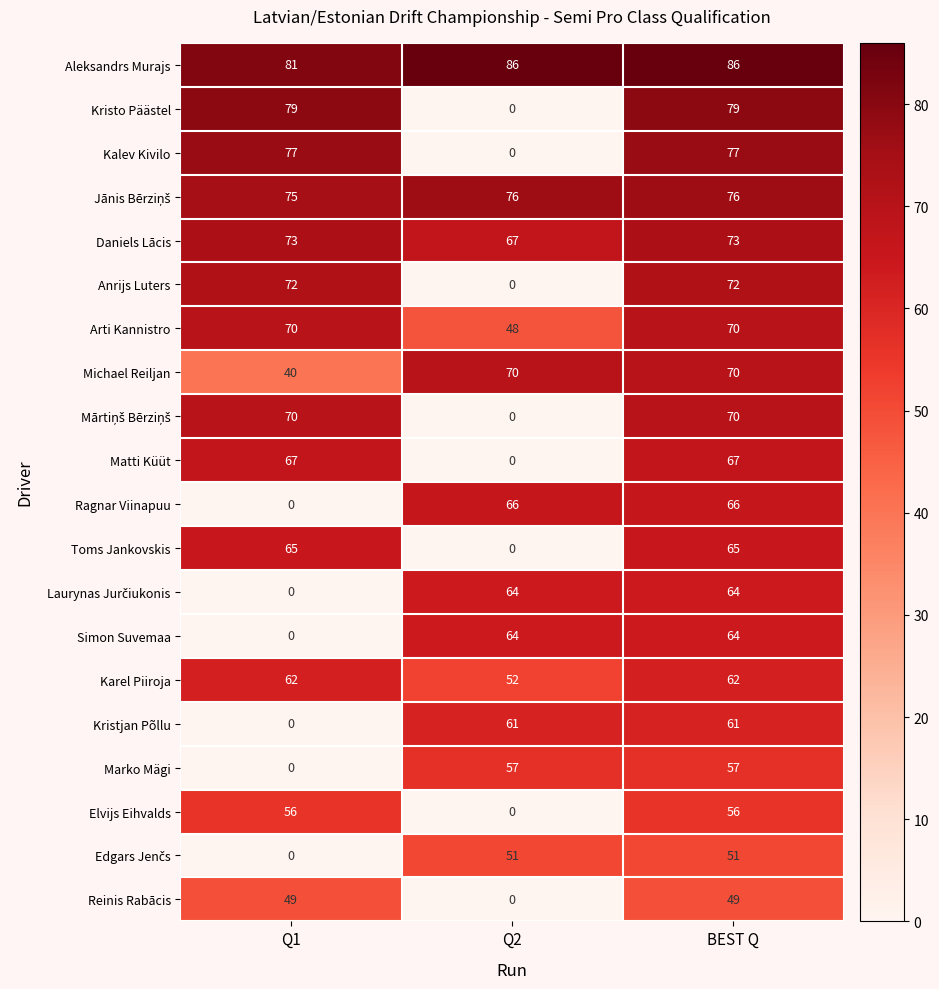

True or false: Elvijs Eihvalds has a value of 56 at Q1.

True